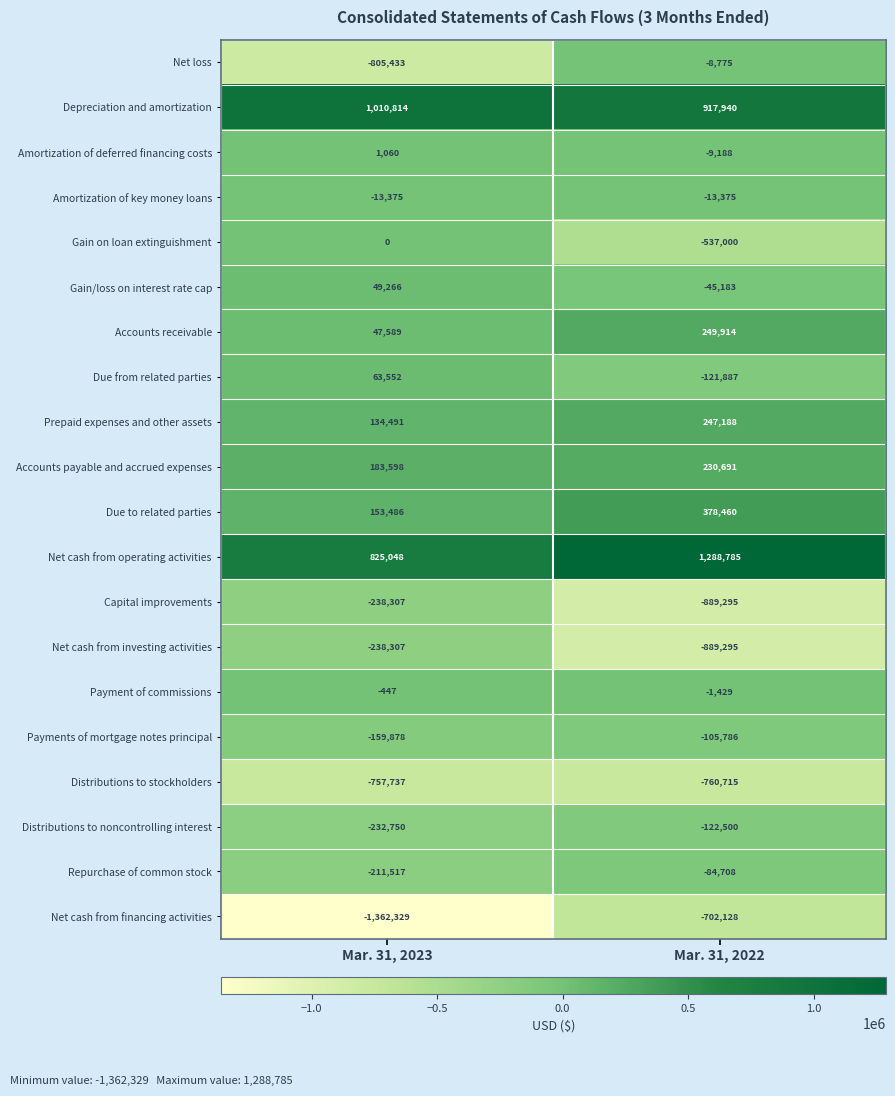

How many data points does each series have?

2